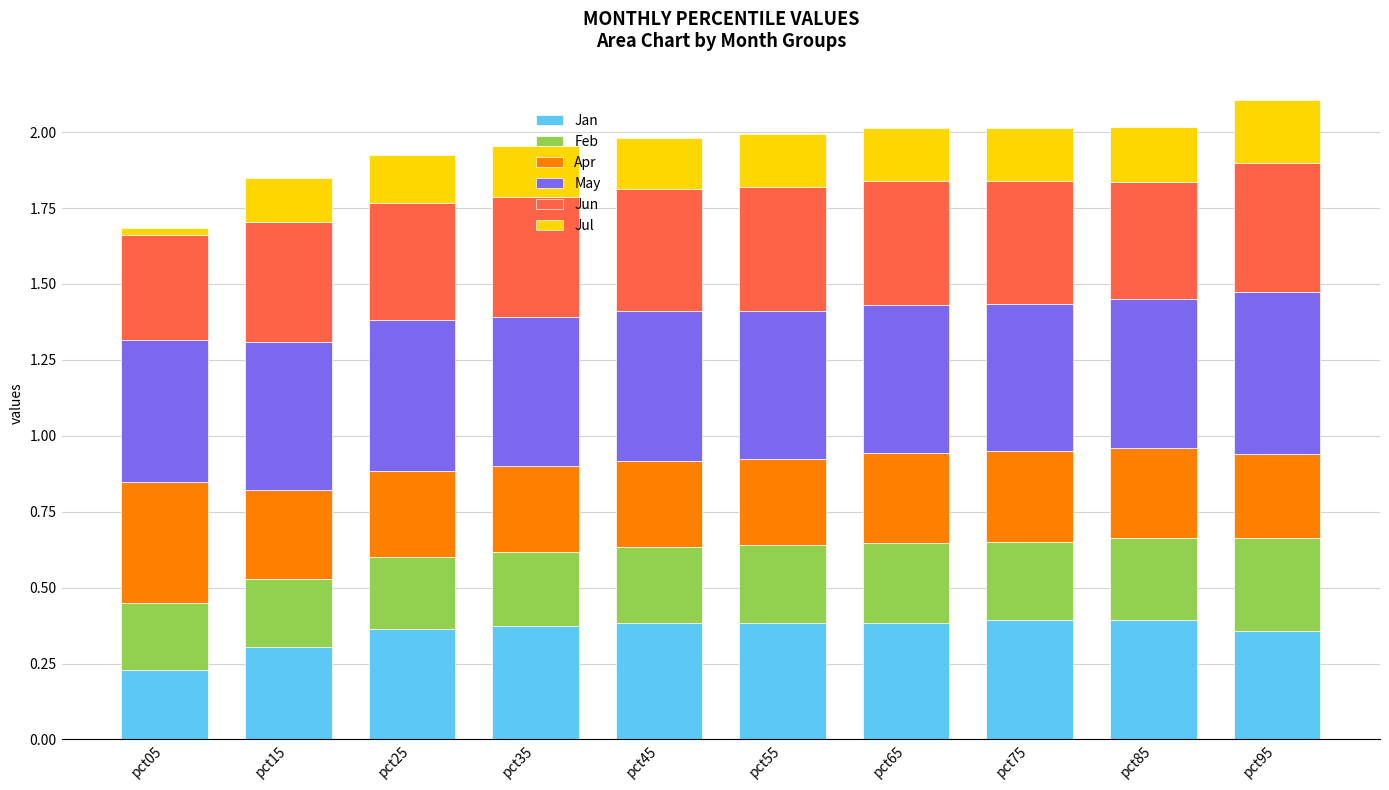

What is the total value across all series at pct15?

1.8